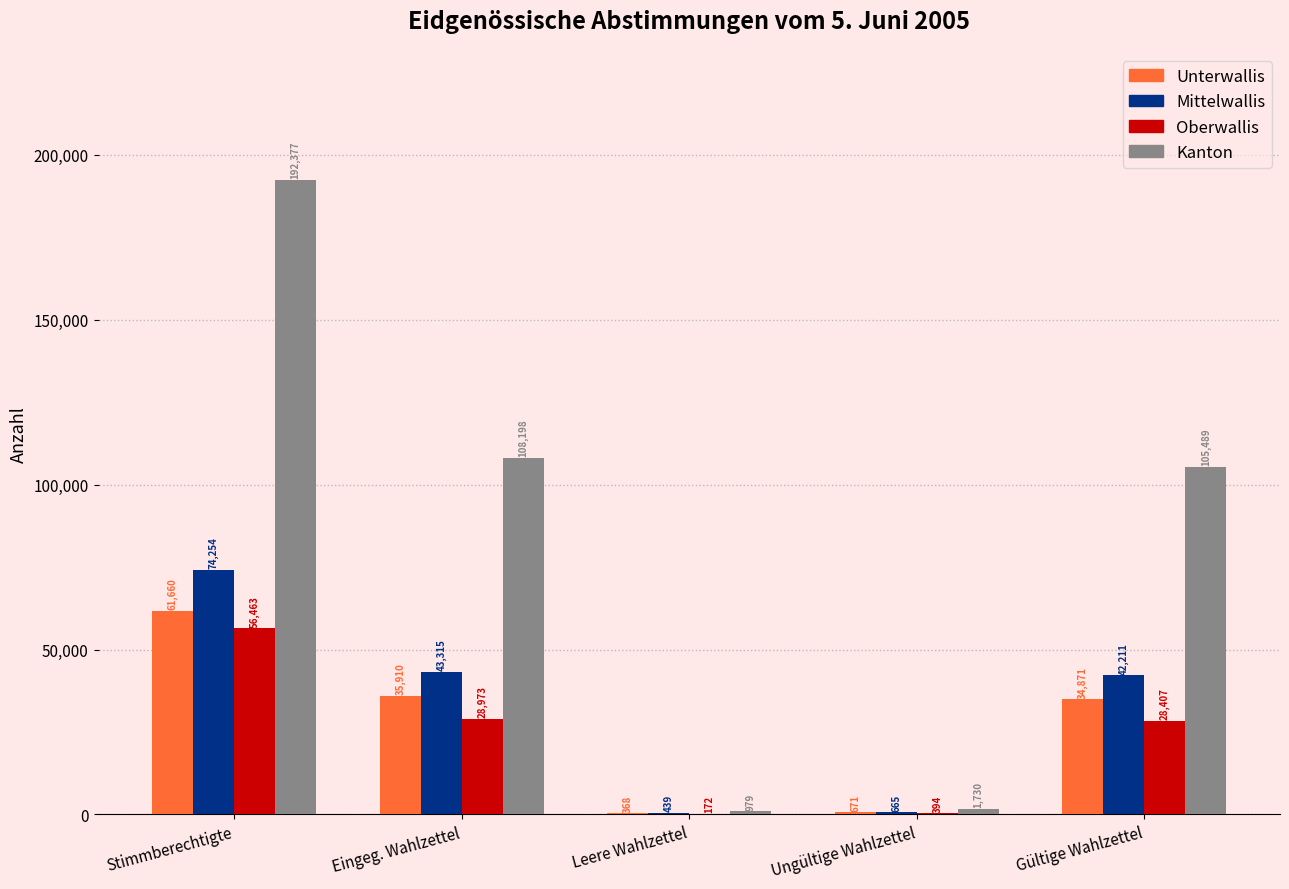

Which label corresponds to the largest value in the chart?

Stimmberechtigte